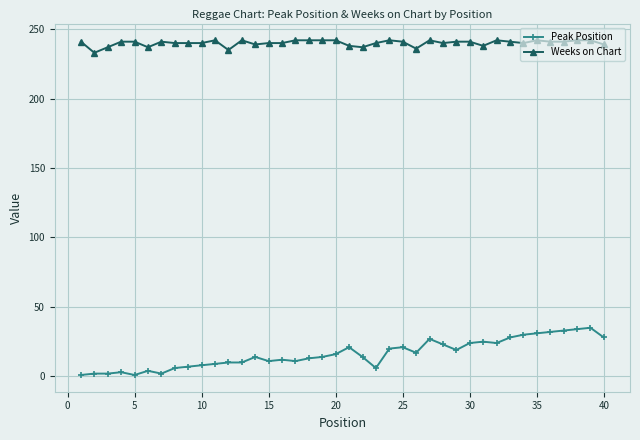

Does the chart have visible grid lines?

Yes